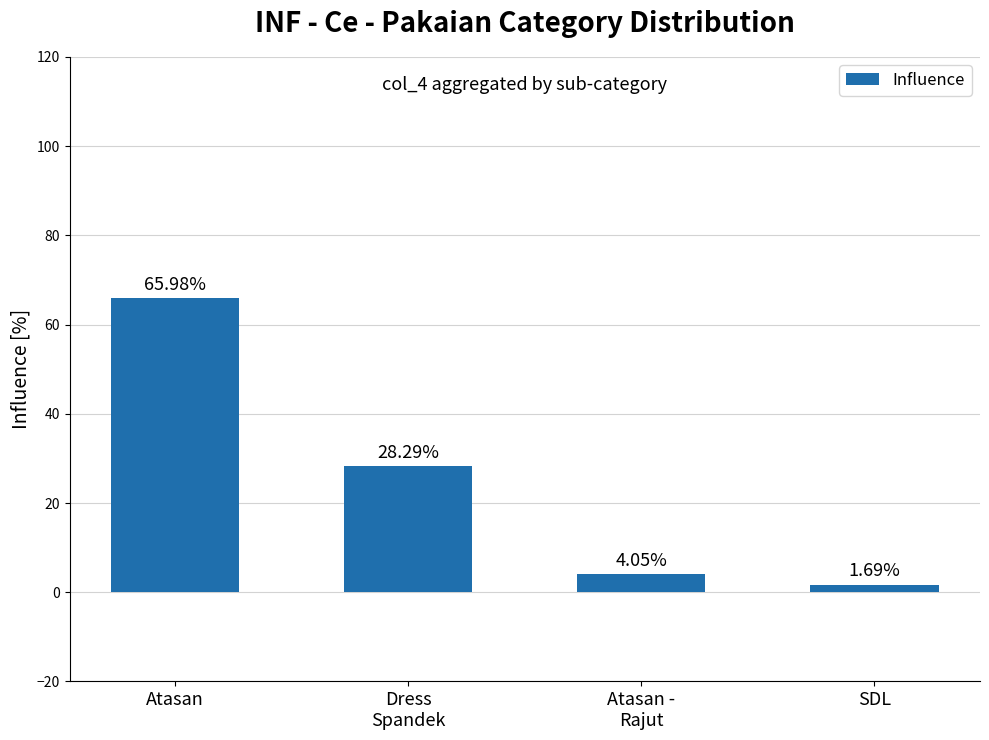

What is the approximate value at Dress
Spandek?

28.3